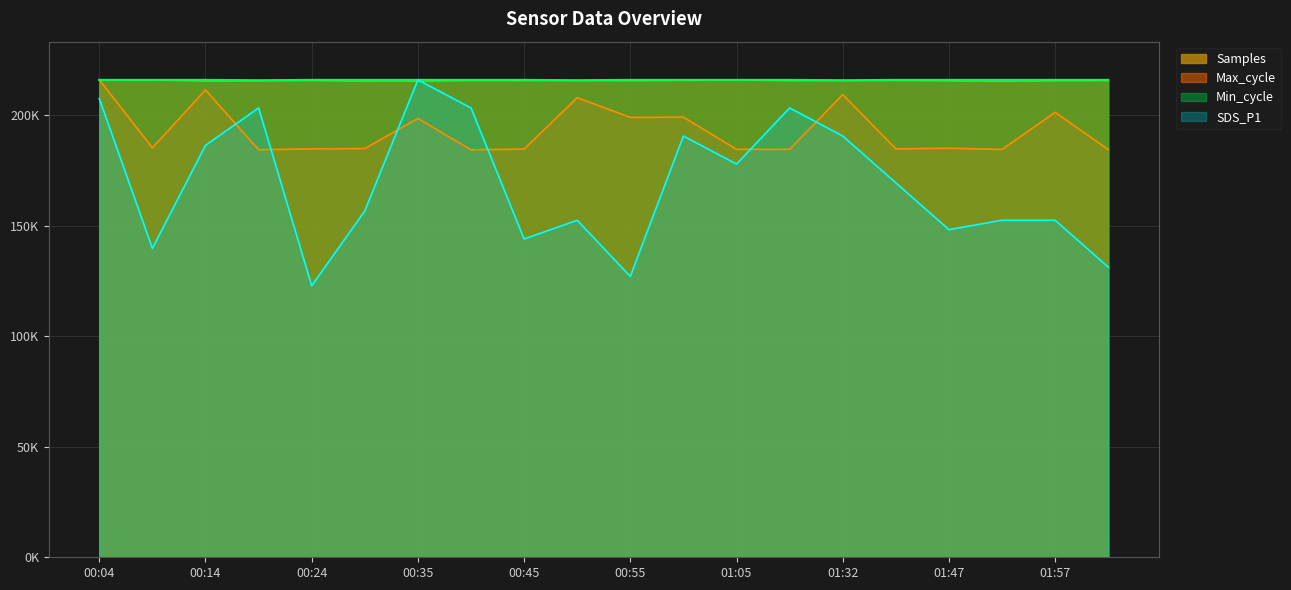

Reading left to right, transcribe all the data shown in this chart.

Samples: 215885.0	215771.0	215375.0	215465.0	215564.0	215368.0	215321.0	215566.0	215536.0	215572.0	215494.0	215640.0	215790.0	215511.0	215541.0	215600.0	215462.0	215246.0	215502.0	215555.0
Max_cycle: 215885.0	185152.8	211345.4	184279.1	184671.0	184834.3	198428.7	184254.6	184589.4	207826.4	198894.1	199016.6	184483.2	184450.6	209230.7	184671.0	184965.0	184434.3	201196.6	184393.4
Min_cycle: 215885.0	215885.0	215885.0	215718.0	215885.0	215885.0	215885.0	215885.0	215885.0	215718.0	215885.0	215885.0	215885.0	215885.0	215718.0	215885.0	215885.0	215885.0	215885.0	215885.0
SDS_P1: 207418.9	139690.3	186253.7	203185.9	122758.1	156622.5	215885.0	203185.9	143923.3	152389.4	126991.2	190486.8	177787.6	203185.9	190486.8	169321.6	148156.4	152389.4	152389.4	131224.2